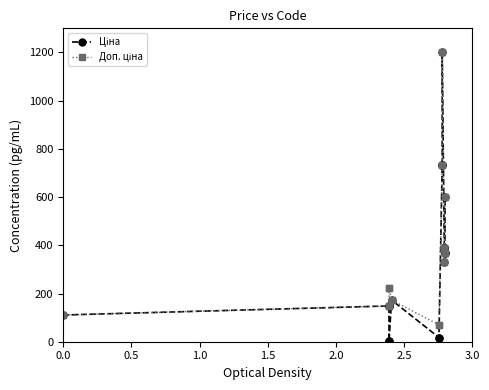

Does the chart display data point markers on the line(s)?

Yes